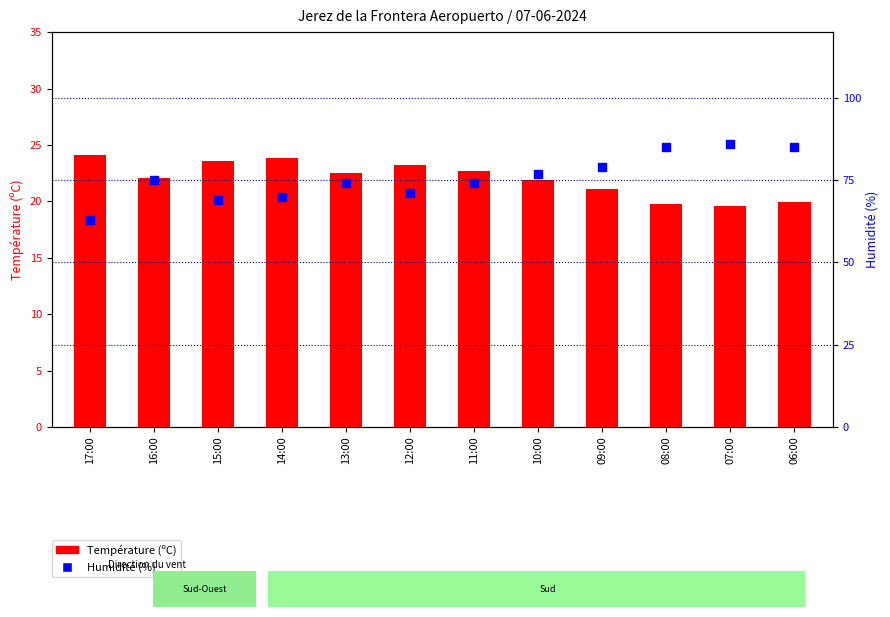

Which series contains the lowest Y value?

Température (ºC)